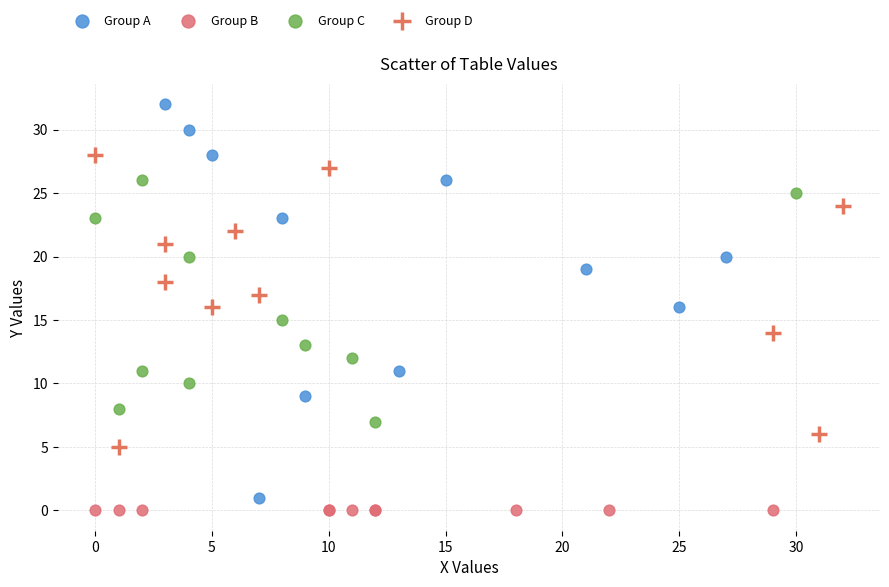

Which series reaches the maximum Y coordinate?

Group A